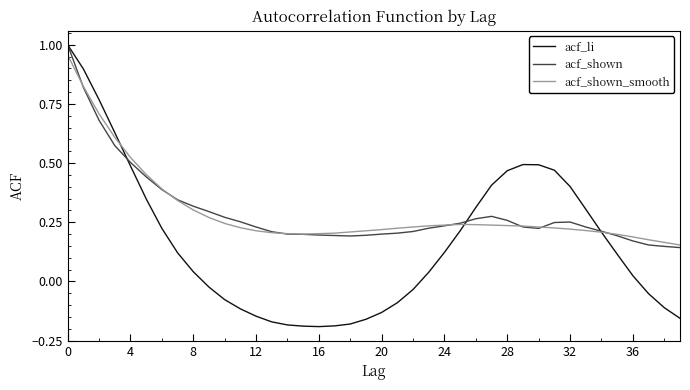

Which series has the widest spread of values?

acf_li